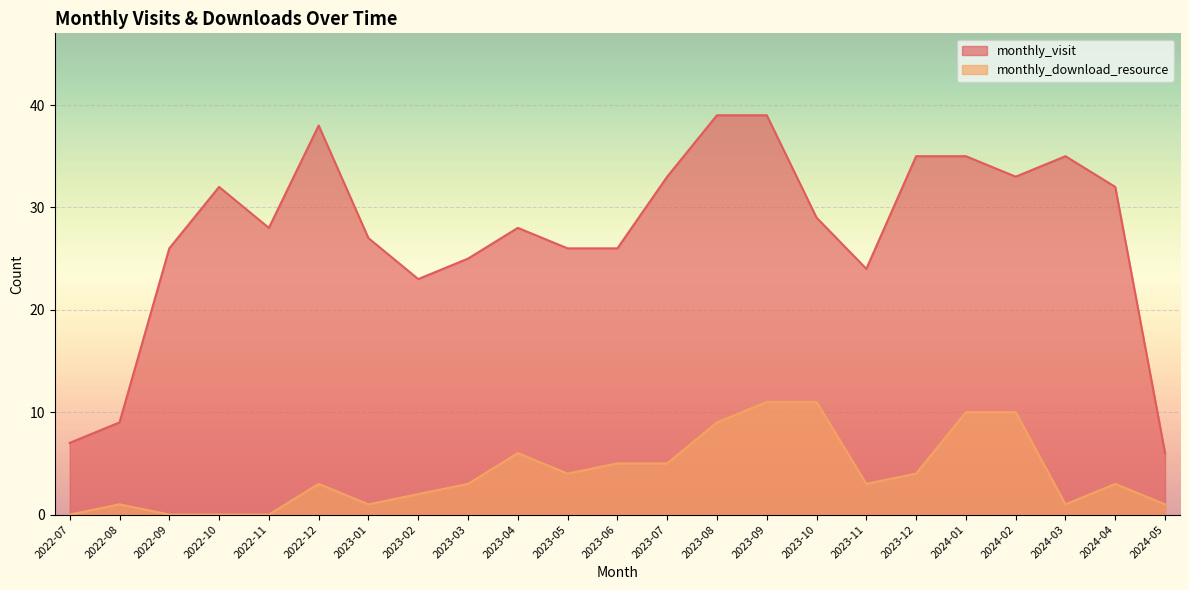

Rank the series by their maximum value, from highest to lowest.

monthly_visit, monthly_download_resource